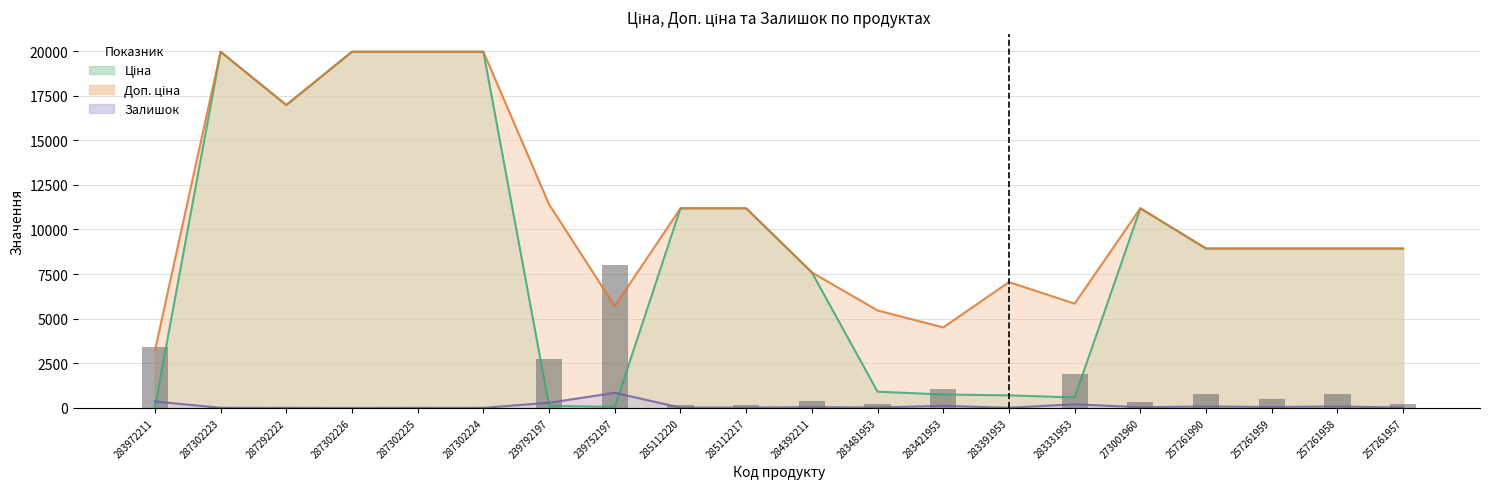

How many values in the Залишок series exceed 38?

9